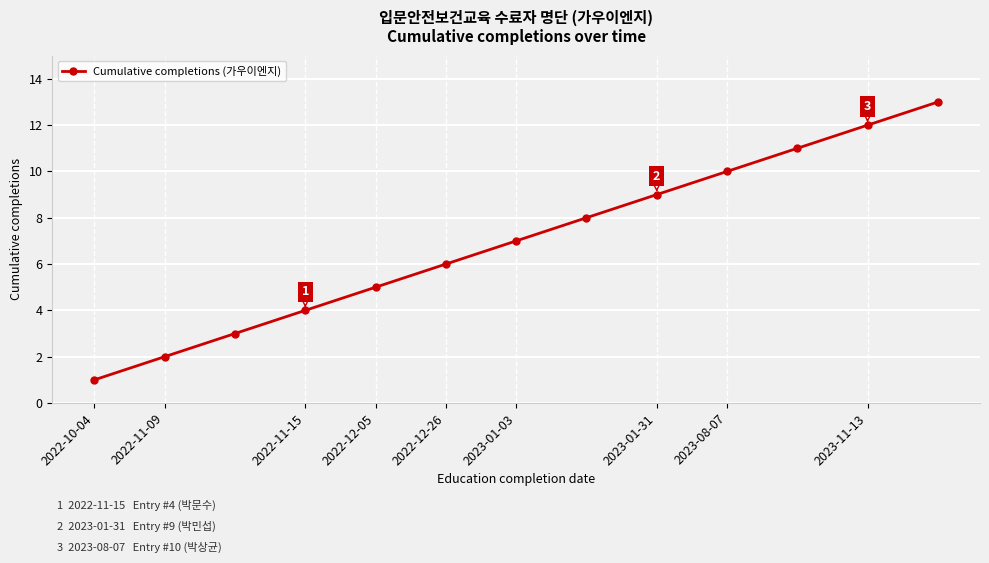

What is the sum of all values?

91